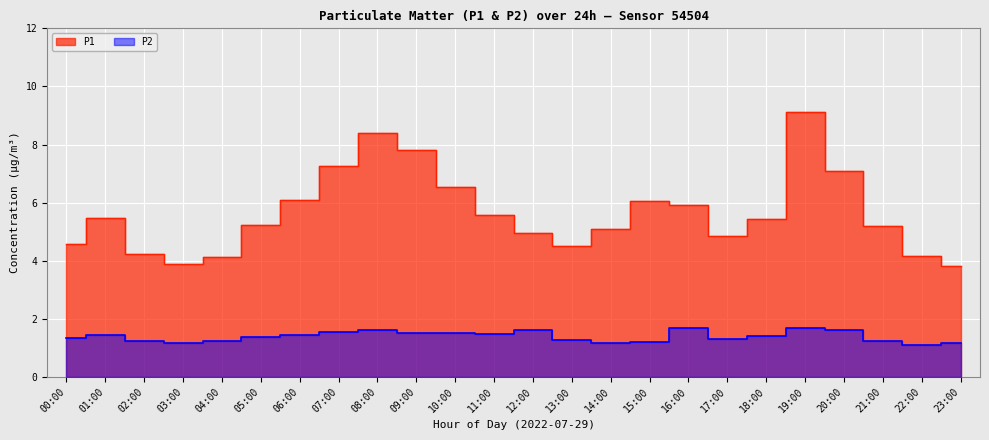

At which category does P2 reach its first local peak?

01:00